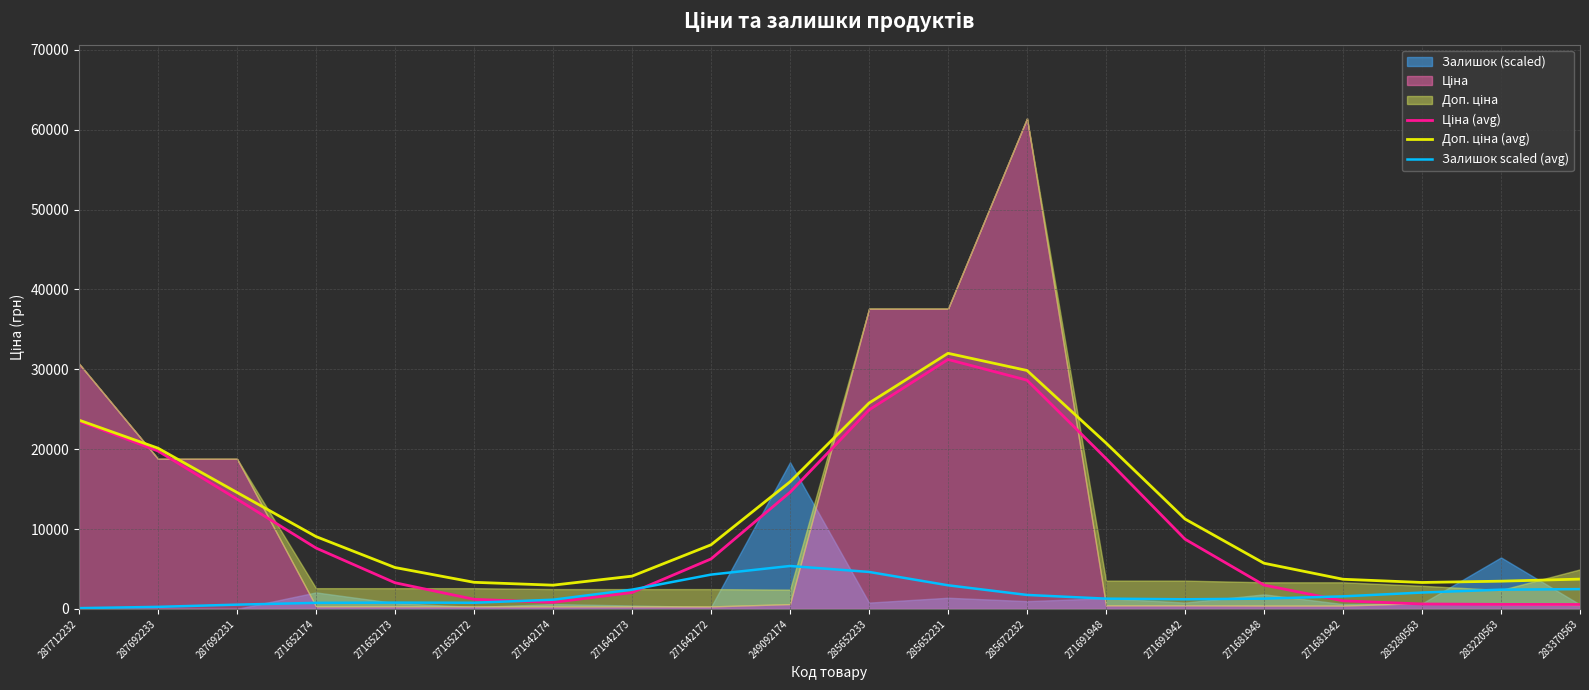

Rank the series by their maximum value, from lowest to highest.

Залишок scaled (avg), Ціна (avg), Доп. ціна (avg)